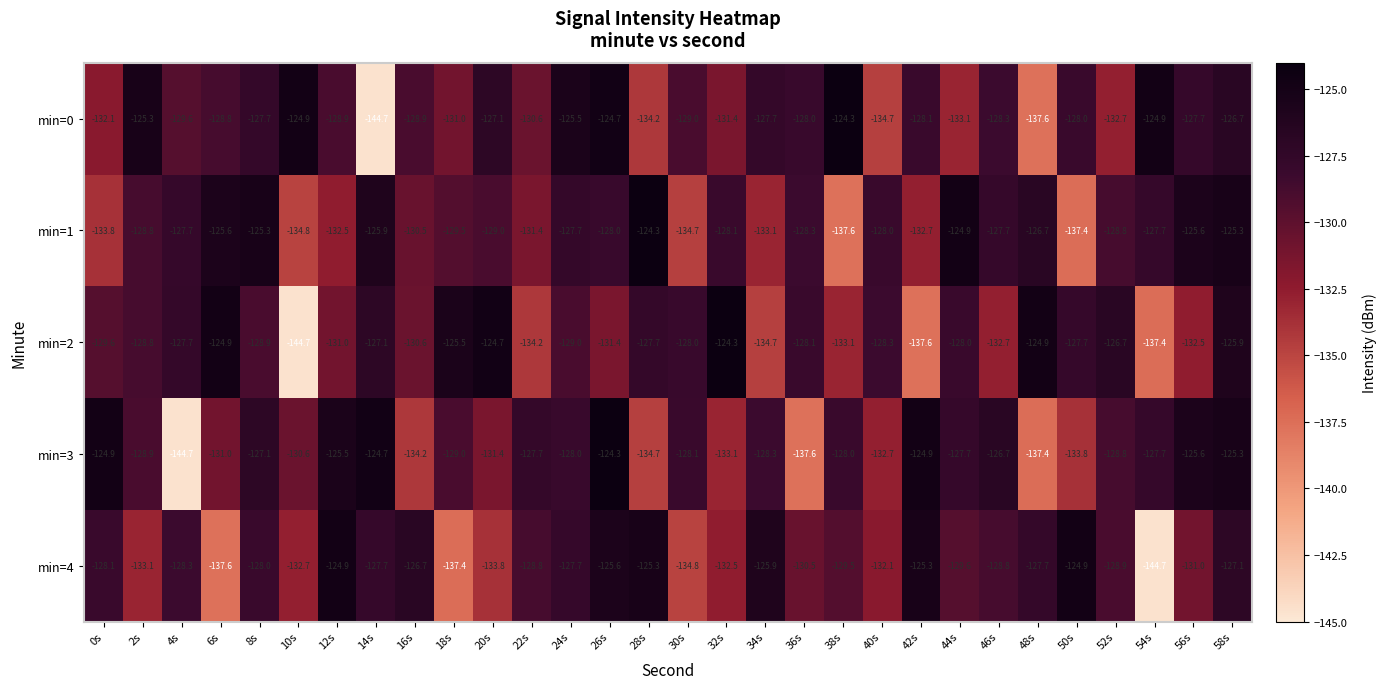

What is the average value of the min=3 series?

-129.7